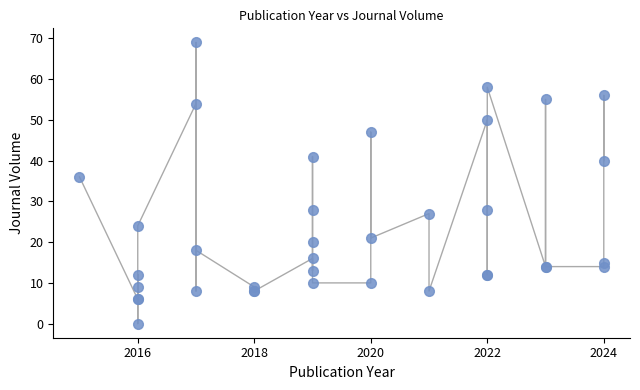

What Y value in the scatter plot is closest to 34?

36